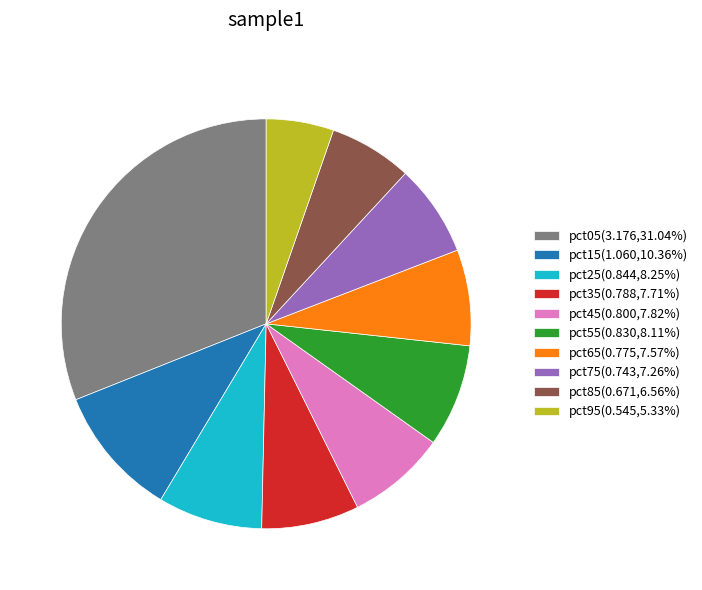

Does any single category account for the majority?

No